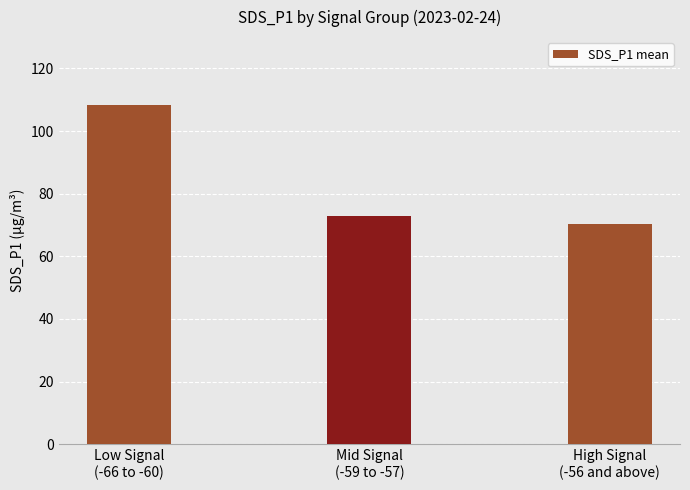

At which label does the data first exceed 72?

Low Signal
(-66 to -60)